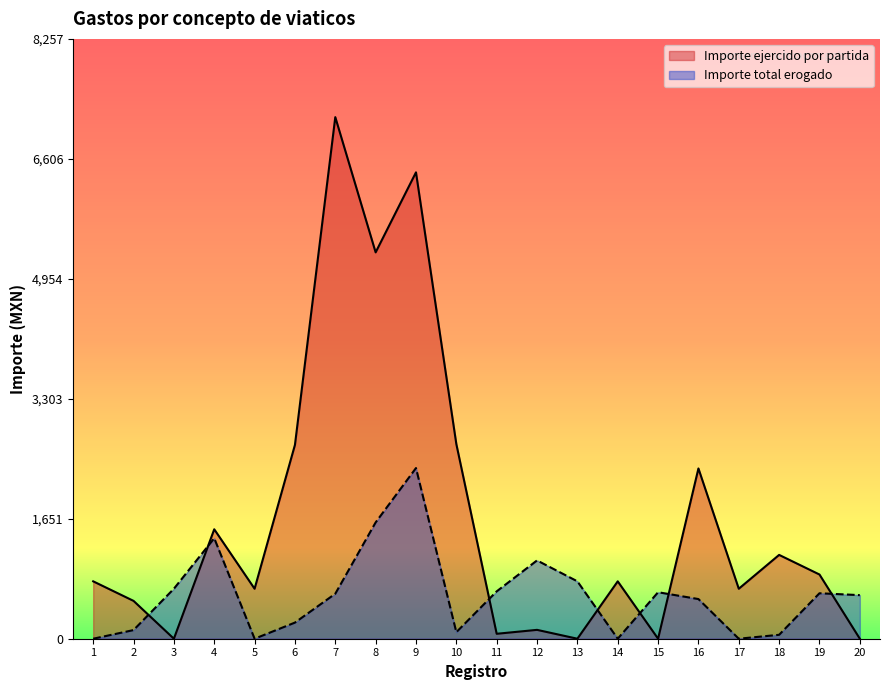

Between which two adjacent categories do Importe ejercido por partida and Importe total erogado first intersect?

2 and 3